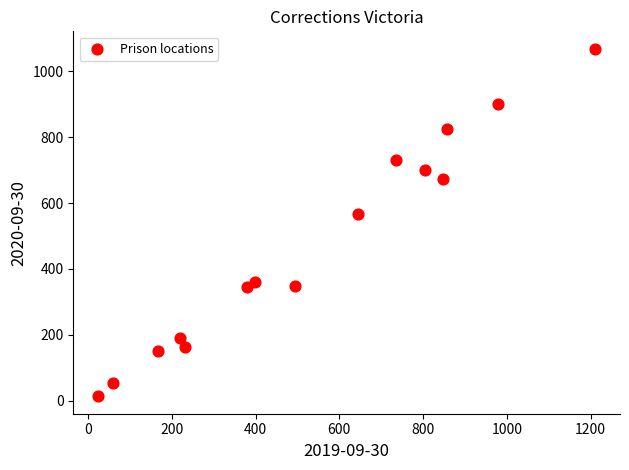

What is the range of X values (max minus min)?

1187